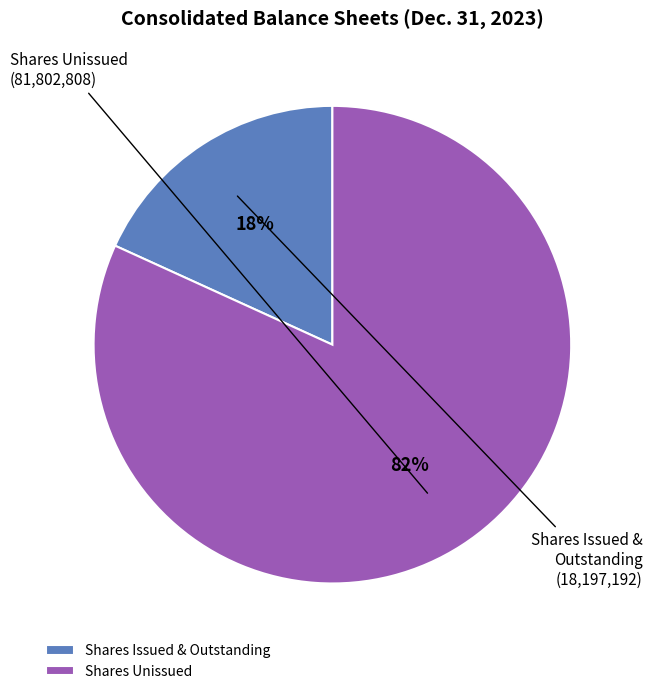

What percentage is the Shares Unissued slice, to the nearest percent?

82%